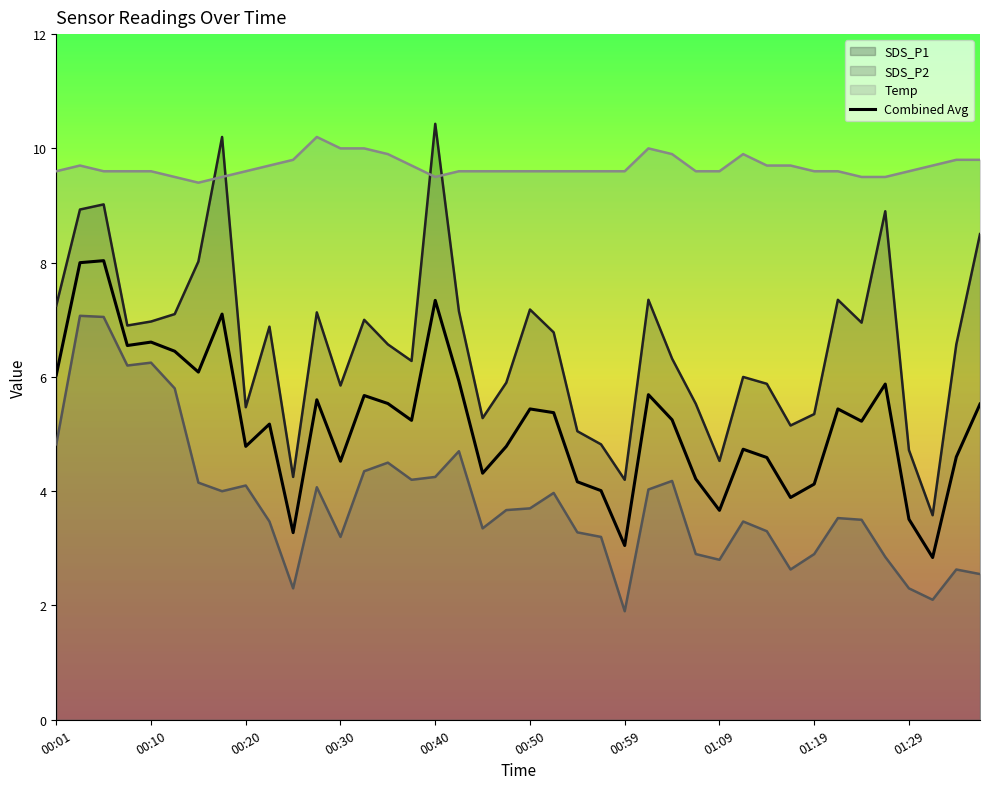

True or false: there are more than 1 points higher than both neighbors.

True